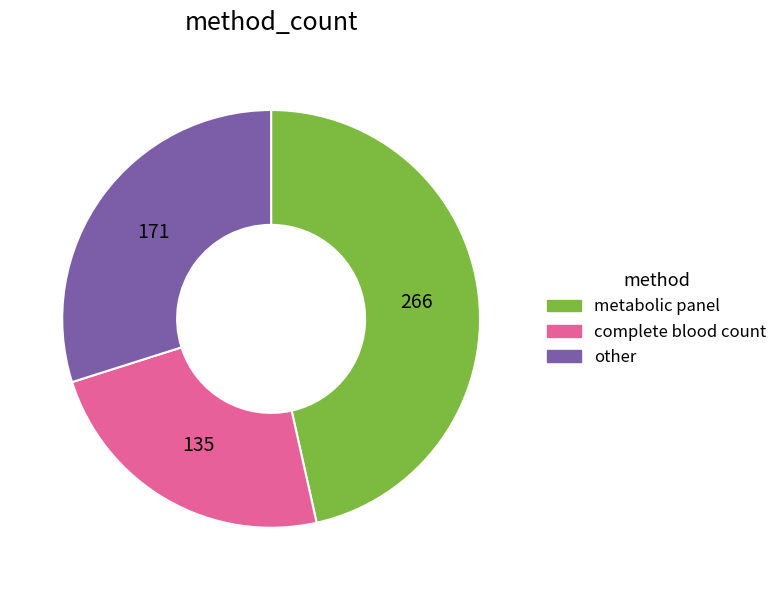

Which category has the smallest portion of the pie?

complete blood count